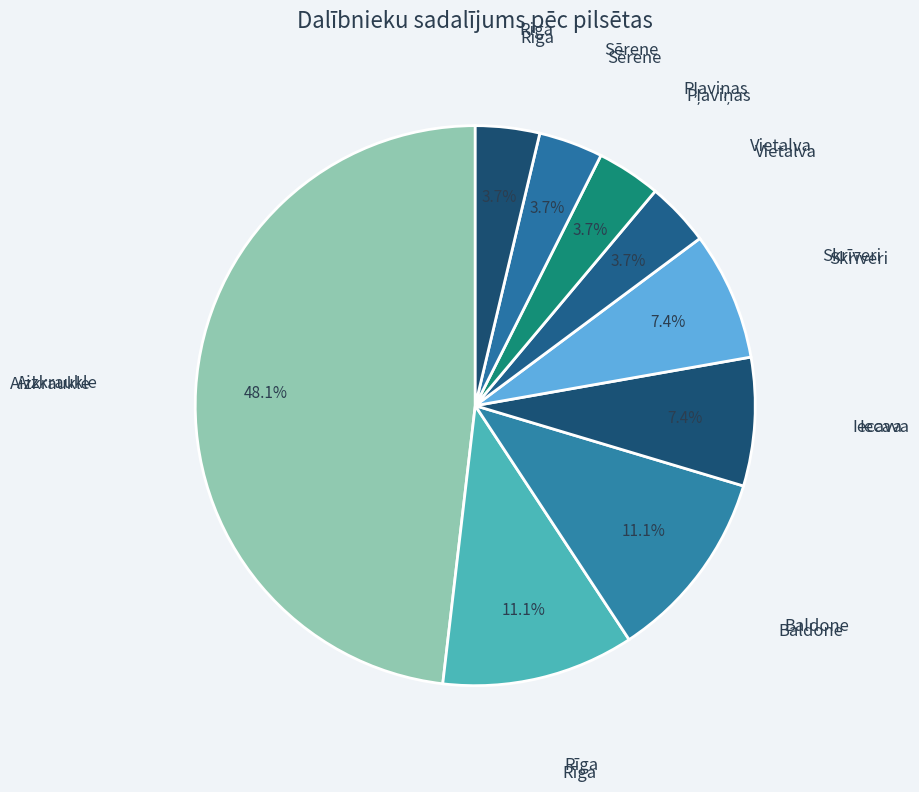

What is the smallest slice in the pie chart?

Vietalva